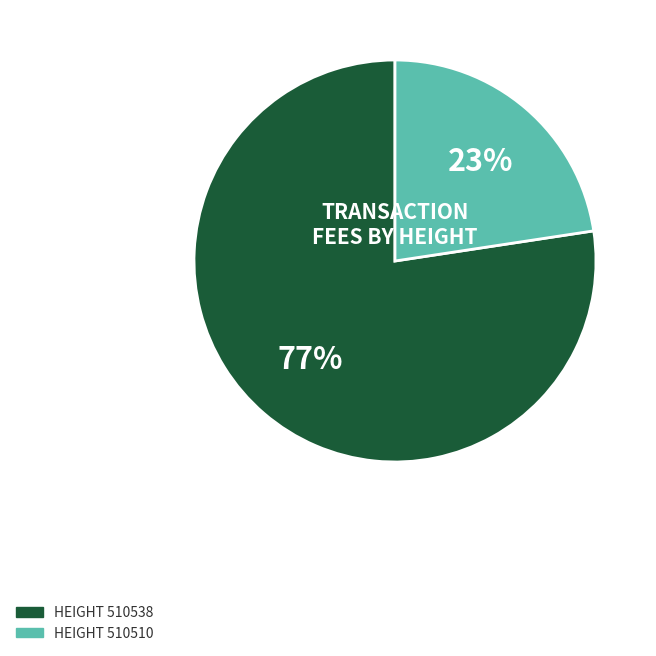

Which slice represents more than half of the pie?

HEIGHT 510538